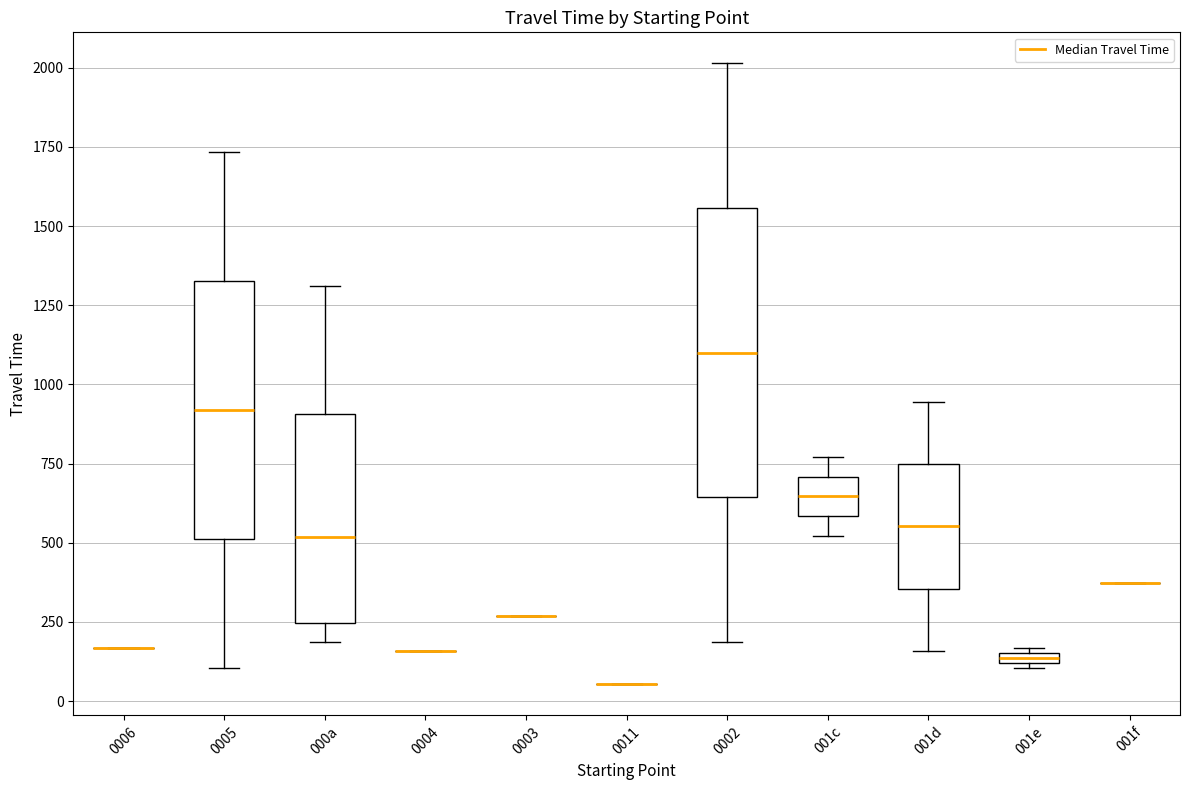

Comparing the boxes themselves (not the whiskers), which one is the tallest?

0002